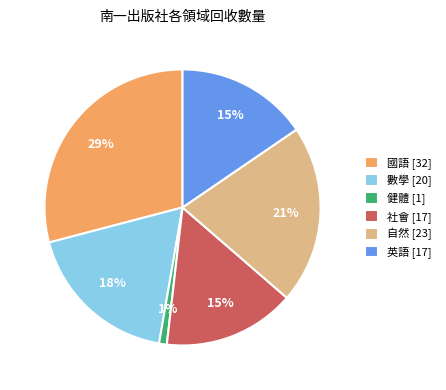

True or false: 英語 [17] accounts for 23% of the total.

False